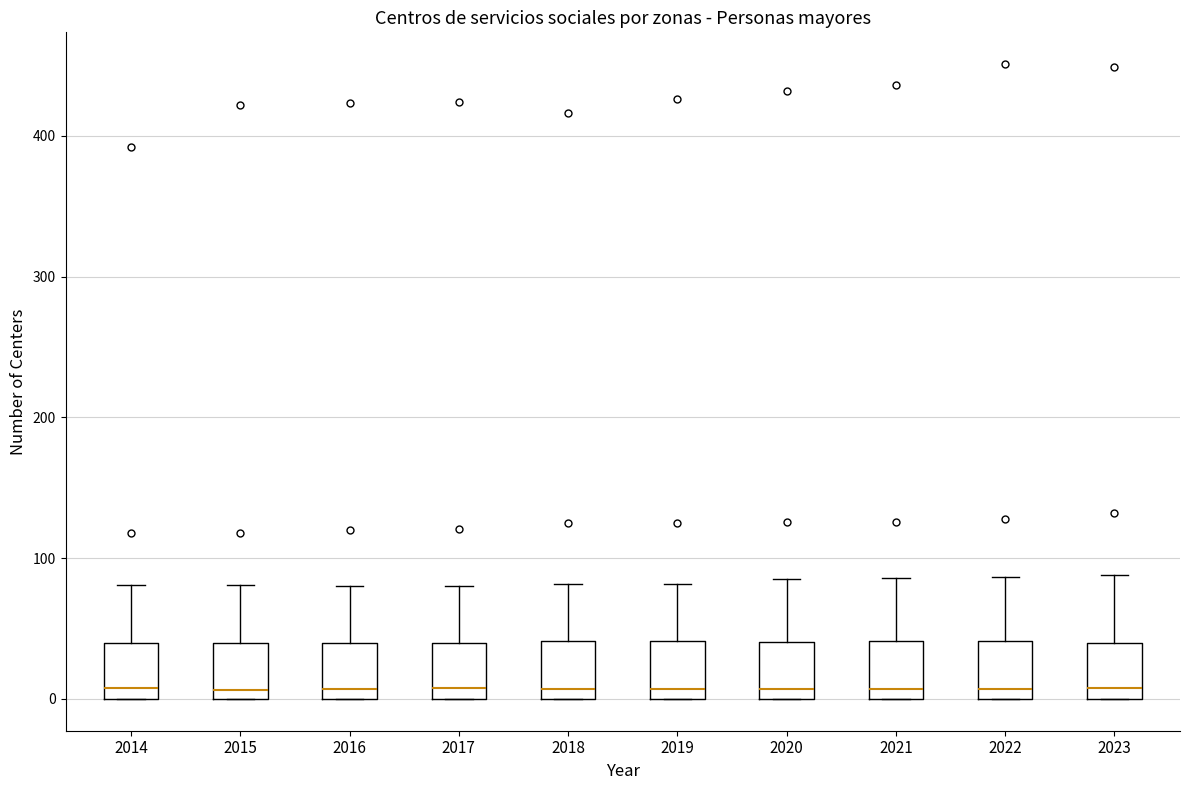

Where is the lower edge of the box at x = 2016 on the y-axis? The values are not printed on the chart, so give them approximately, as read against the axis.

0